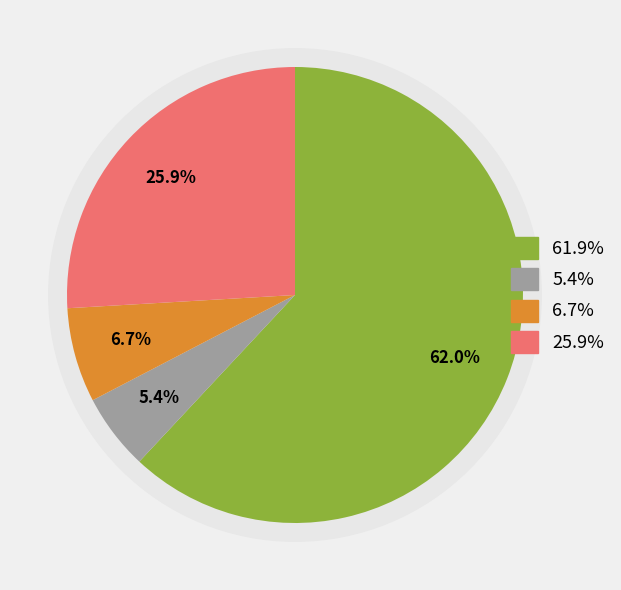

Approximately how many times larger is the value at tr|A0A5J6TDK8|A0A5J6TDK8_9CAUD HNH endonuclease compared to tr|A0A5J6TDK3|A0A5J6TDK3_9CAUD Integrase?

0.3